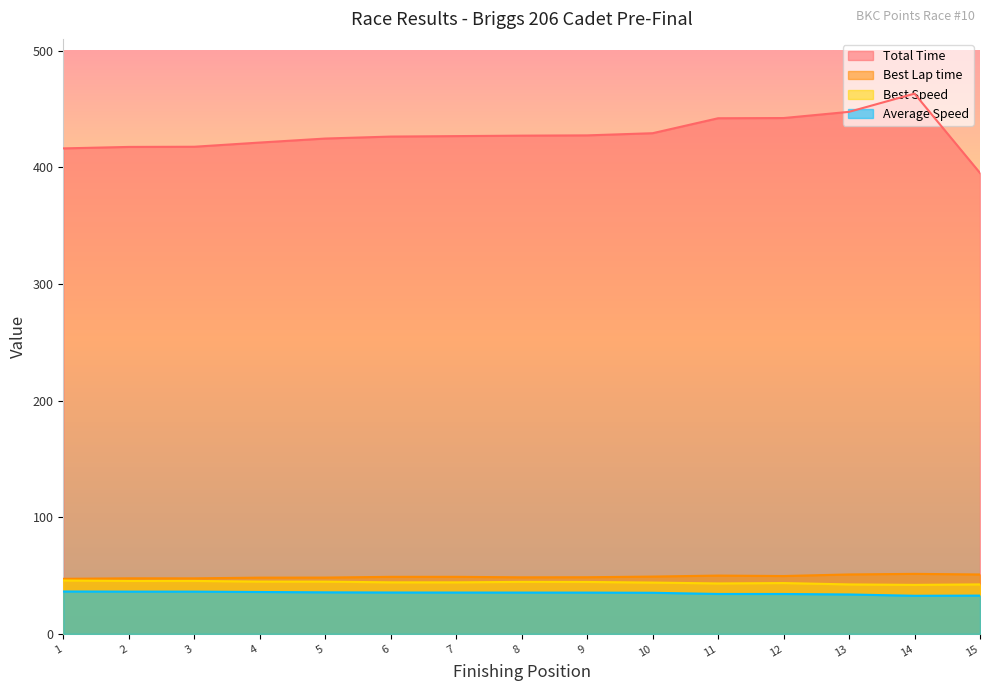

True or false: Average Speed has more than 1 points higher than both neighbors.

False